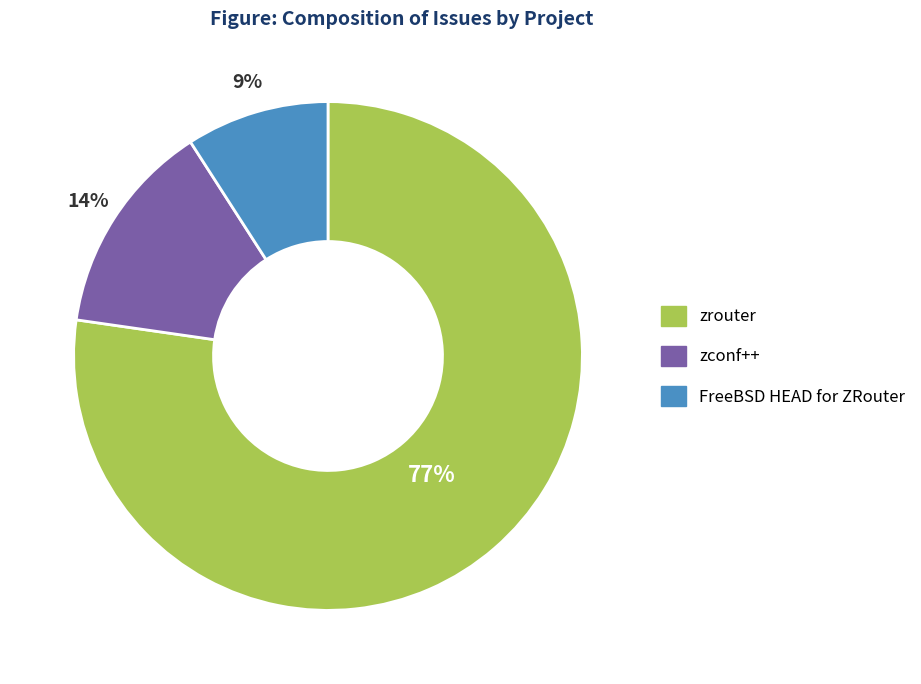

To the nearest percent, what portion does zrouter represent?

77%